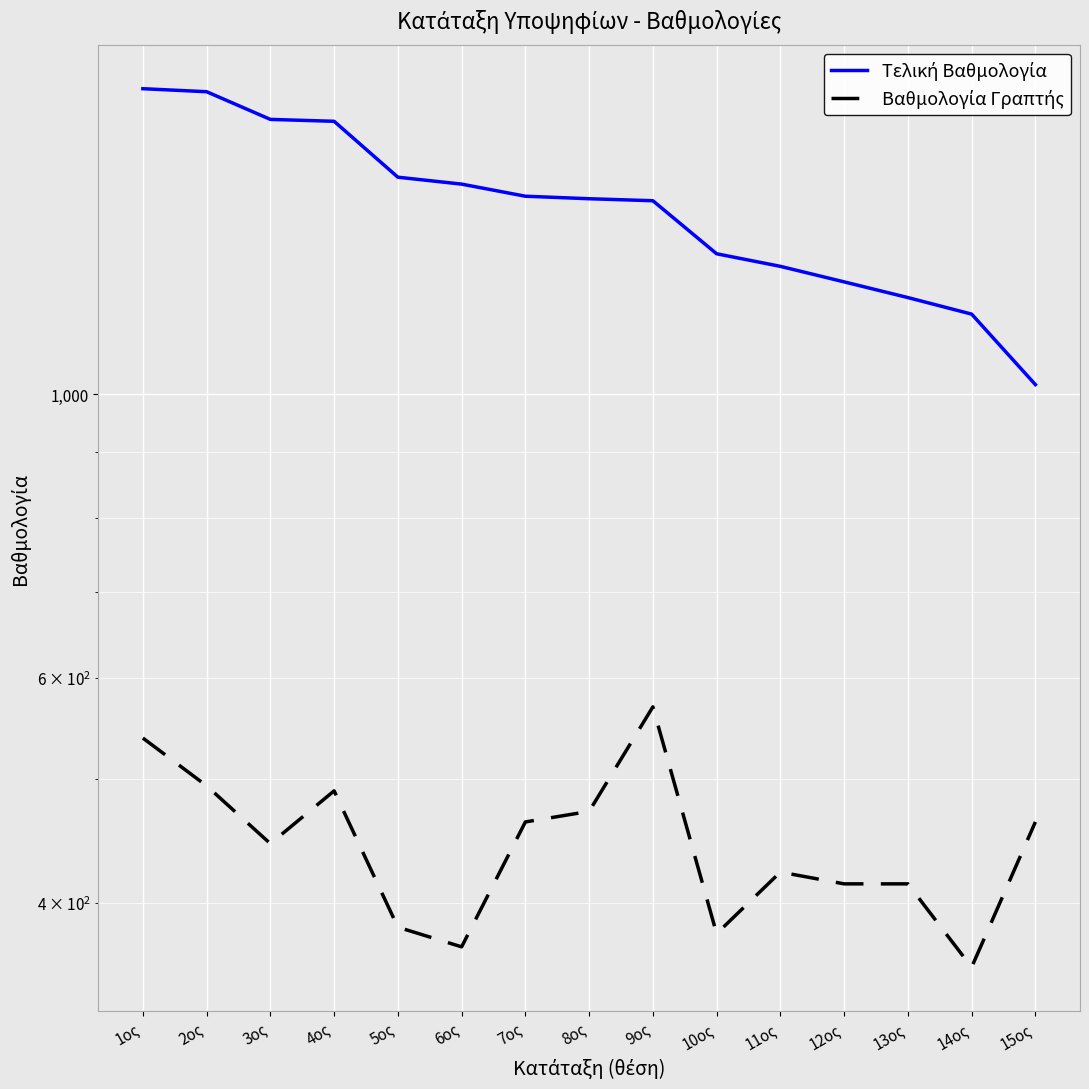

How many data points in Βαθμολογία Γραπτής are less than 444?

7